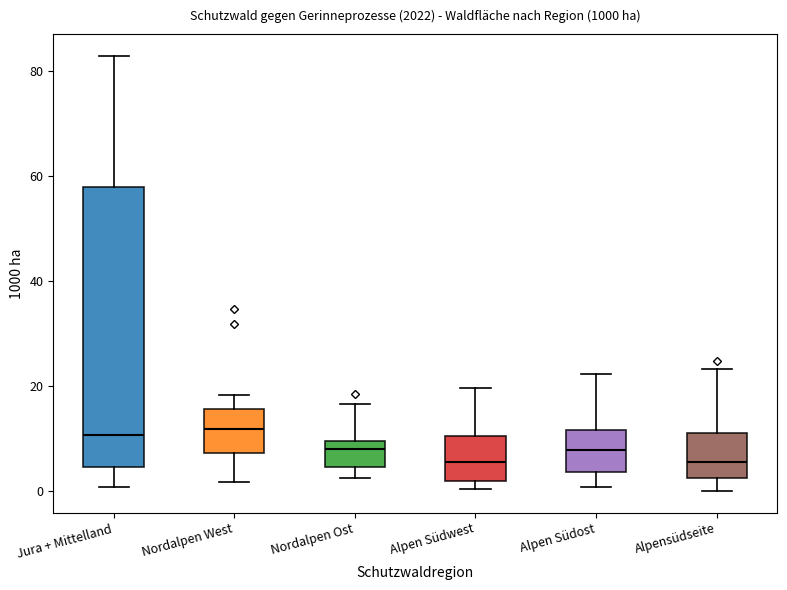

Where is the lower edge of the box for Jura + Mittelland on the y-axis? The values are not printed on the chart, so give them approximately, as read against the axis.

4